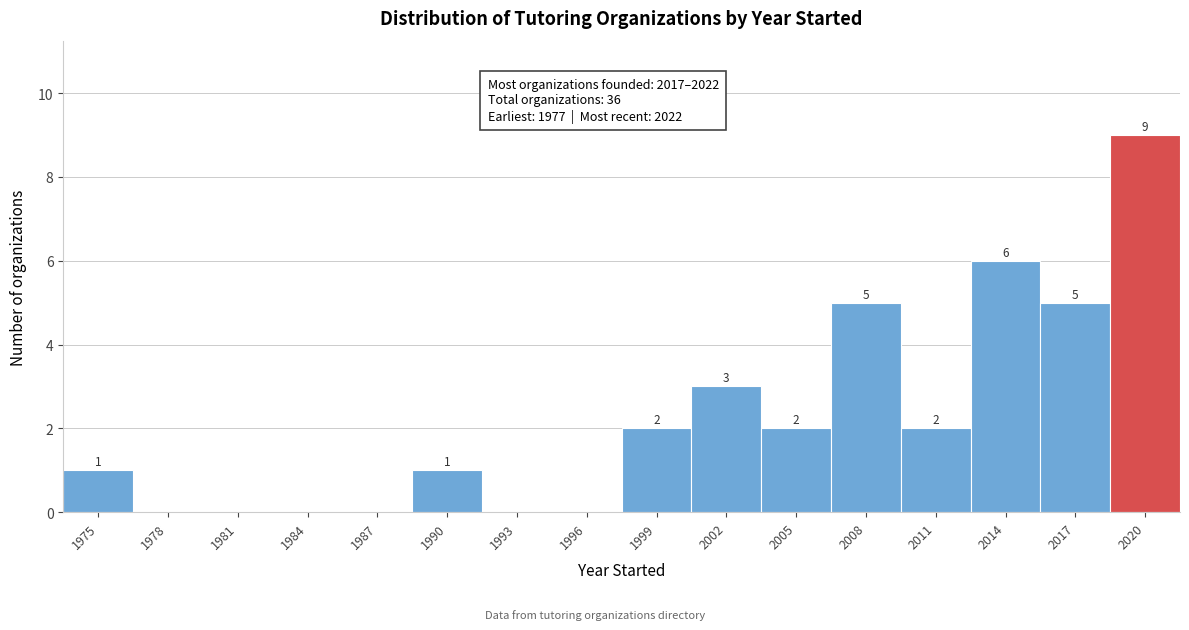

Reading left to right, list all the values displayed in this chart.

1975=1	1978=0	1981=0	1984=0	1987=0	1990=1	1993=0	1996=0	1999=2	2002=3	2005=2	2008=5	2011=2	2014=6	2017=5	2020=9